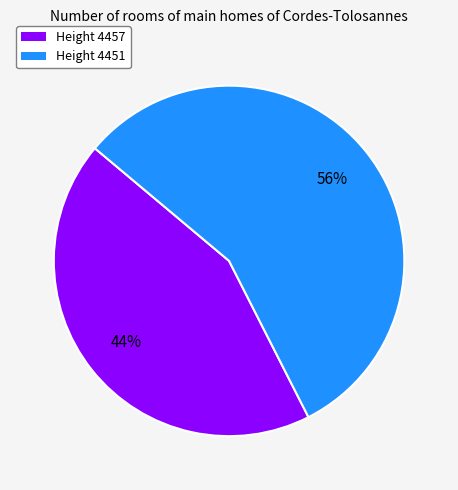

How many segments does this pie chart have?

2